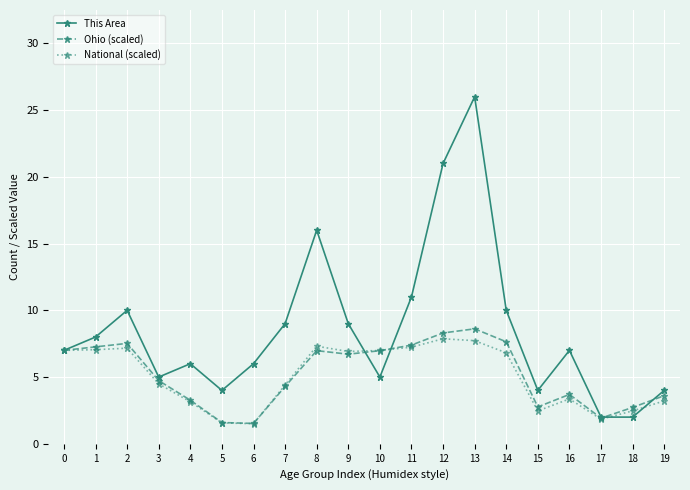

What is the total value across all series at 3?

14.2